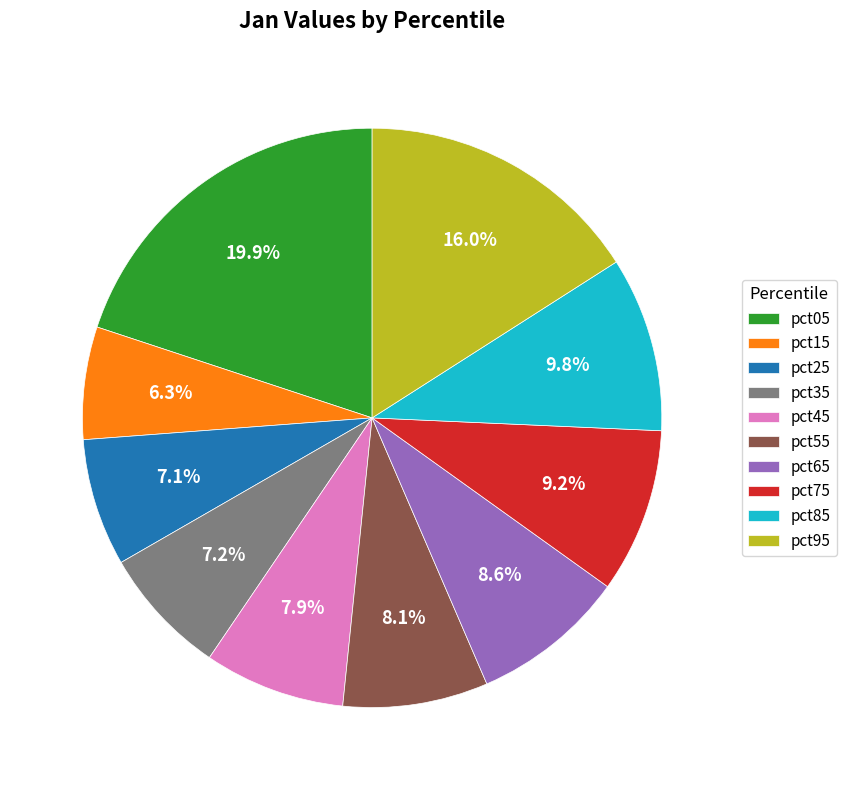

Which category has the biggest portion of the pie?

pct05